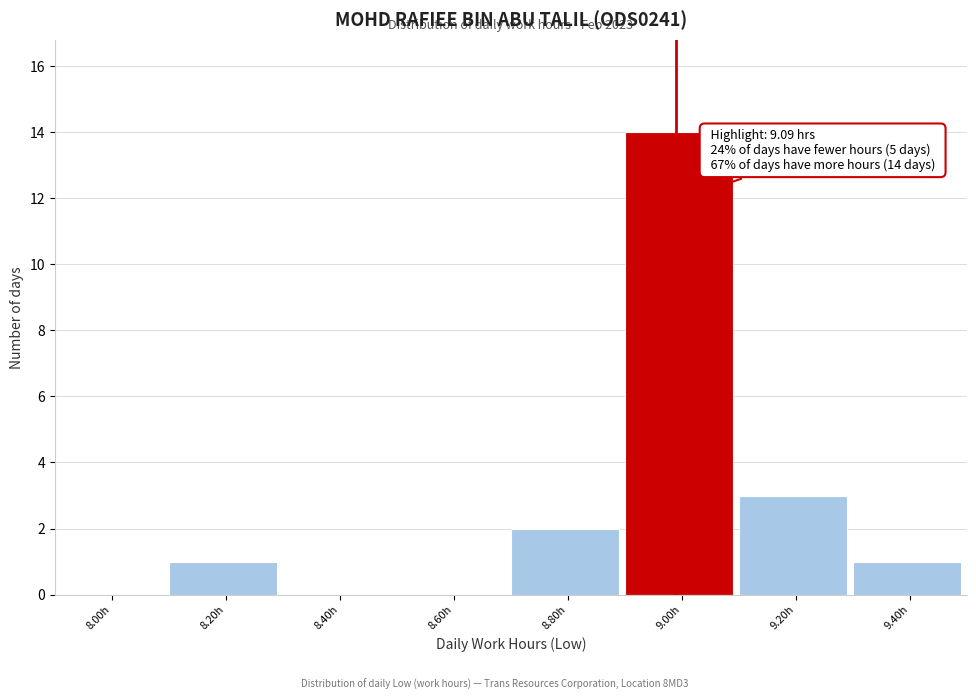

Reading right to left, what are all the values shown in this chart?

9.40h=1	9.20h=3	9.00h=14	8.80h=2	8.60h=0	8.40h=0	8.20h=1	8.00h=0